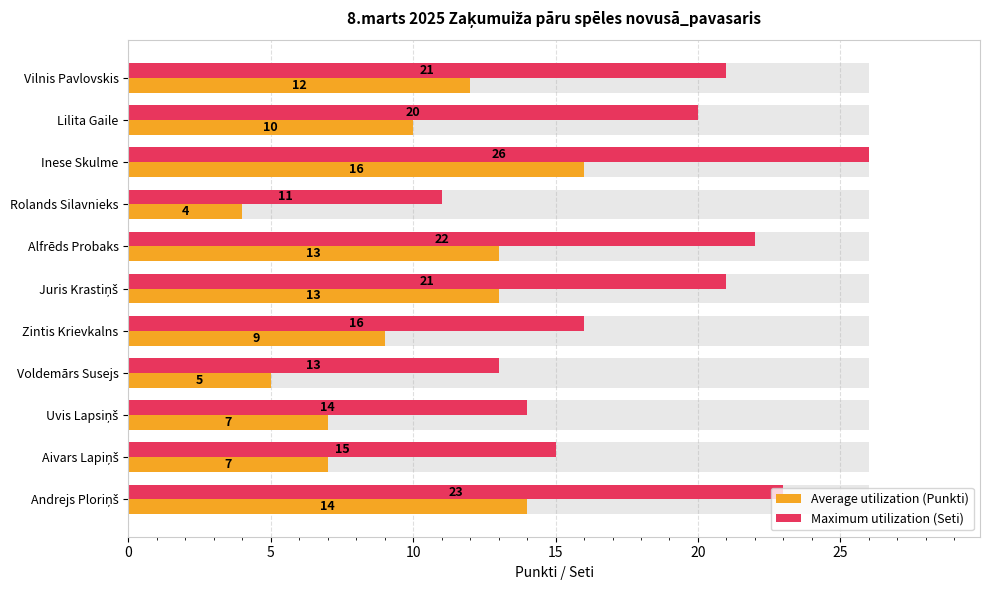

Rank the series by their maximum value, from lowest to highest.

Average utilization (Punkti), Maximum utilization (Seti)